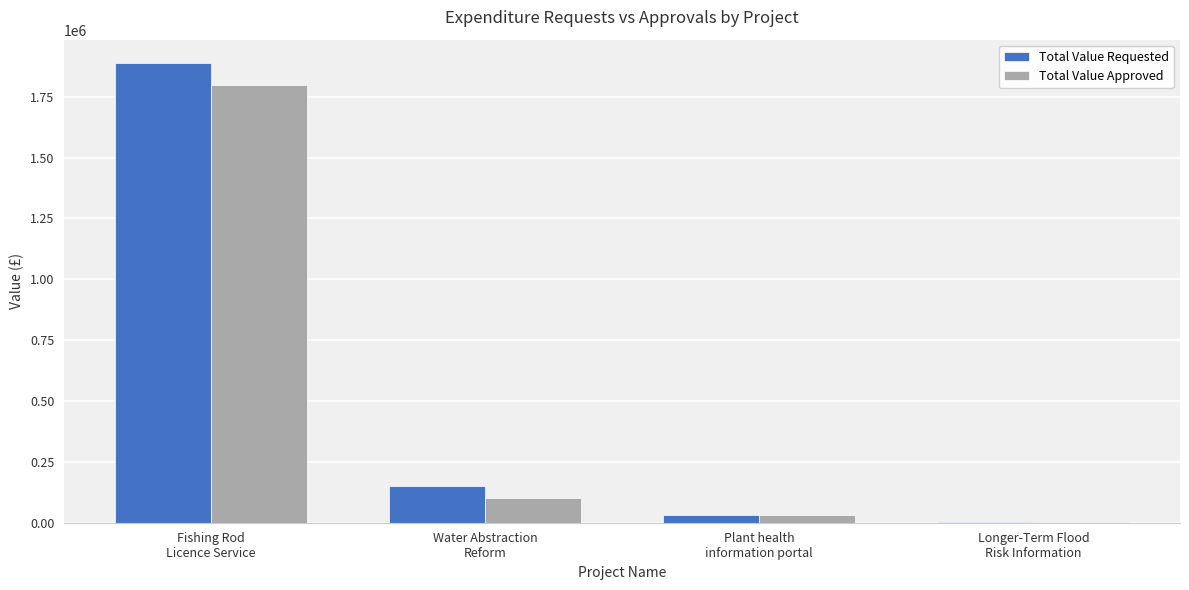

What are all the series names shown in the legend?

Total Value Requested, Total Value Approved